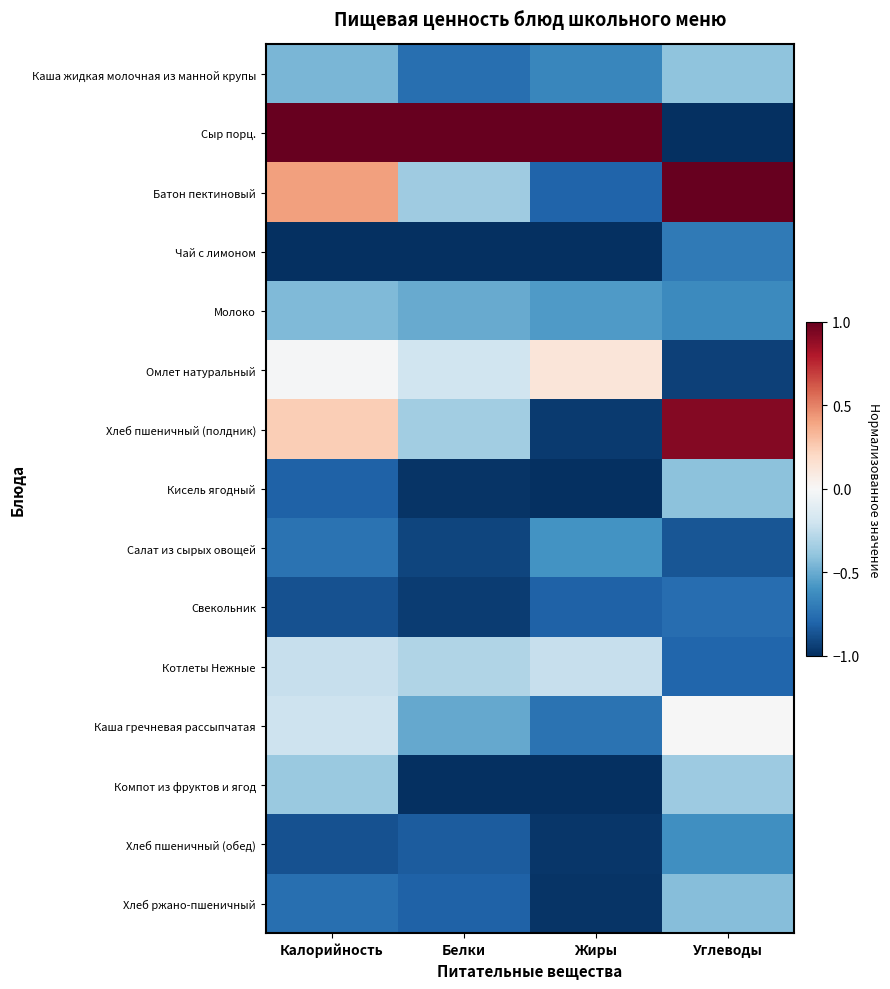

What is the total value across all series at Белки?

-8.5